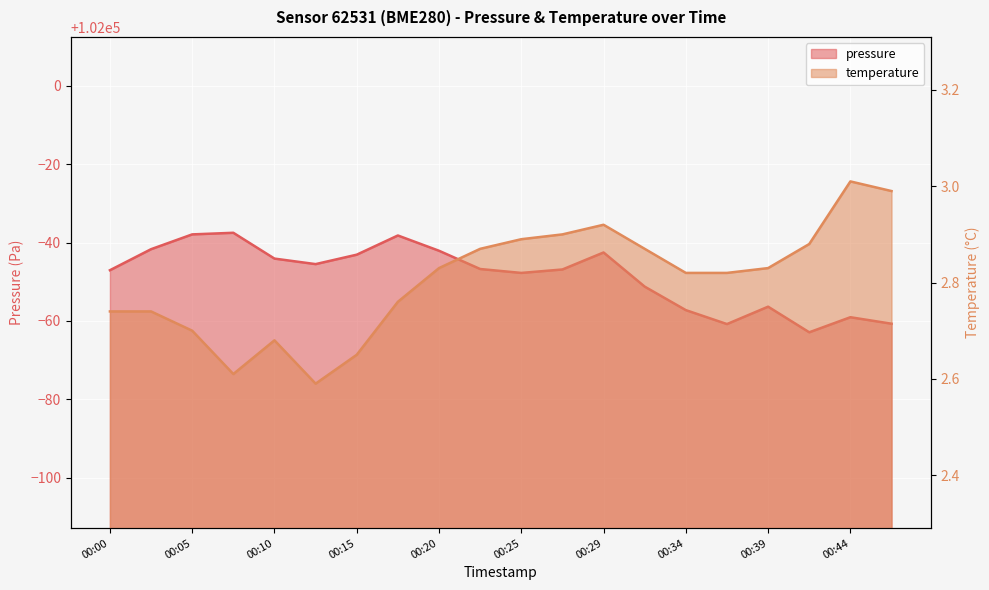

At 00:34, list the series in order from smallest to largest.

temperature, pressure